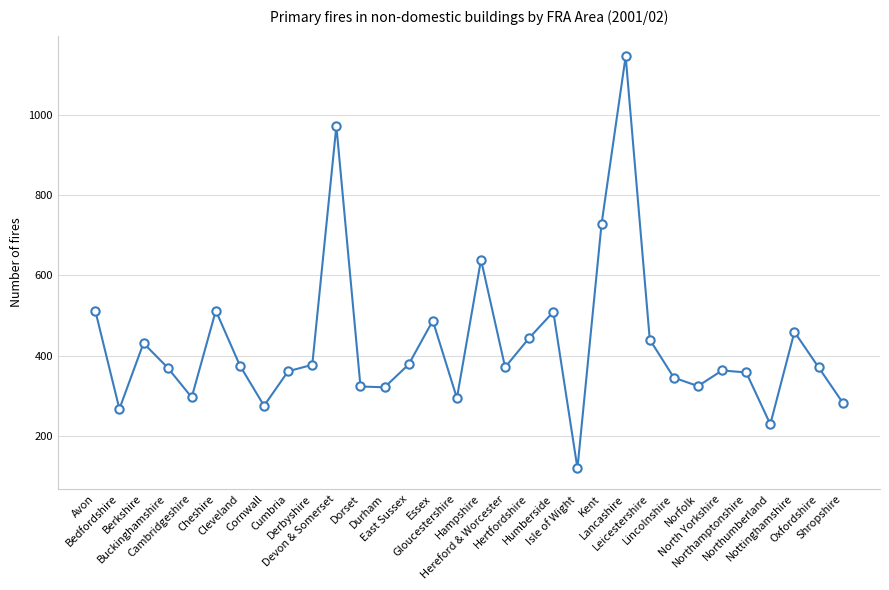

True or false: the data has more than 1 interior local peaks.

True